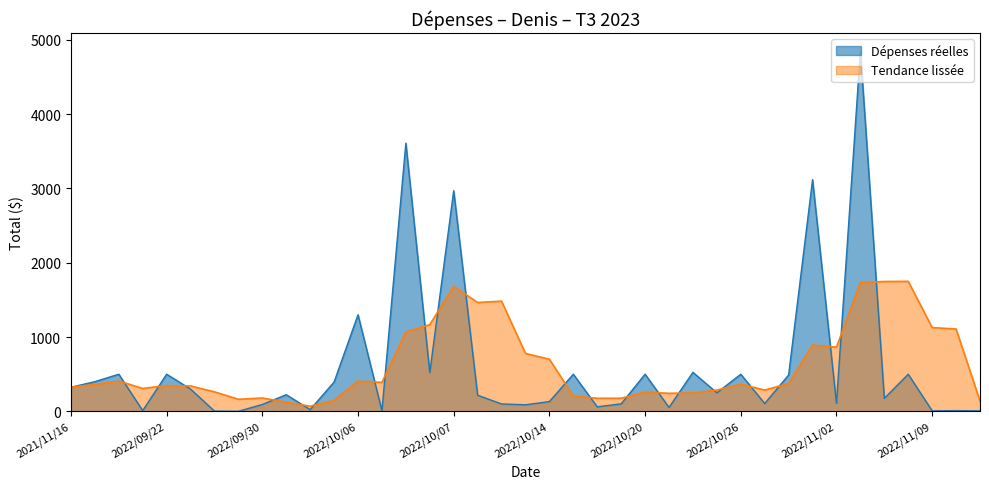

What is the minimum value shown in the chart?

1.3